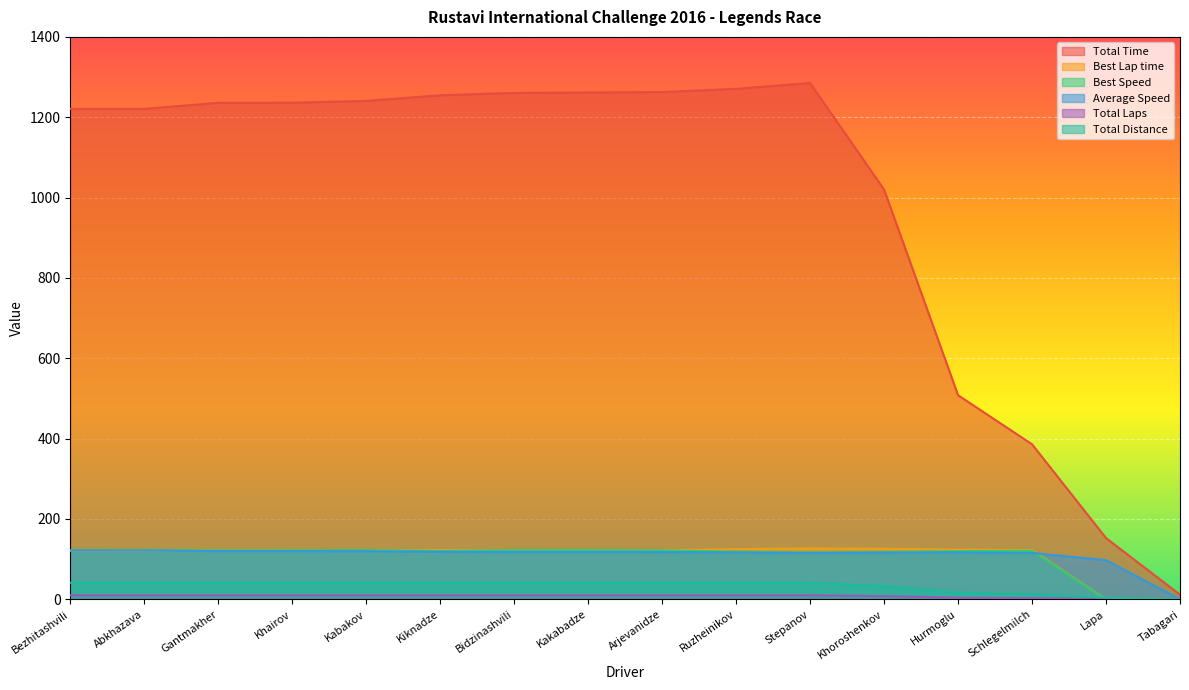

At how many categories does at least one series exceed 155?

14